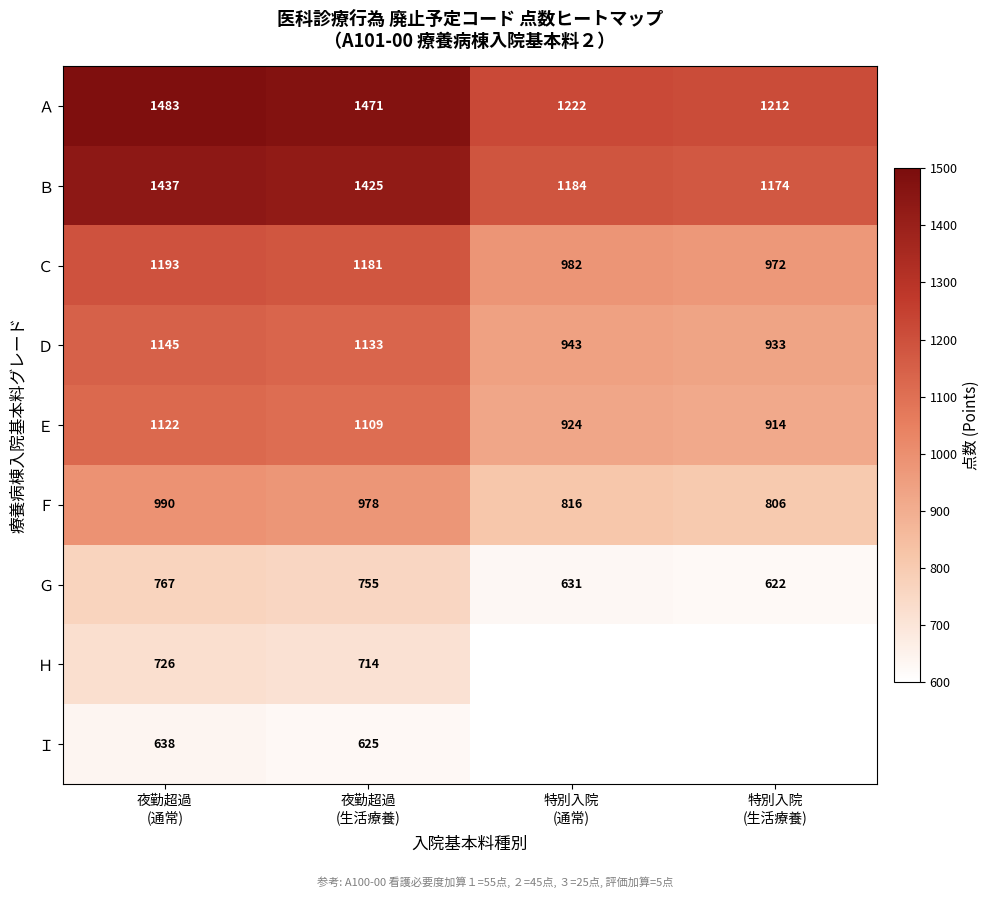

How many categories are shown in the chart?

4